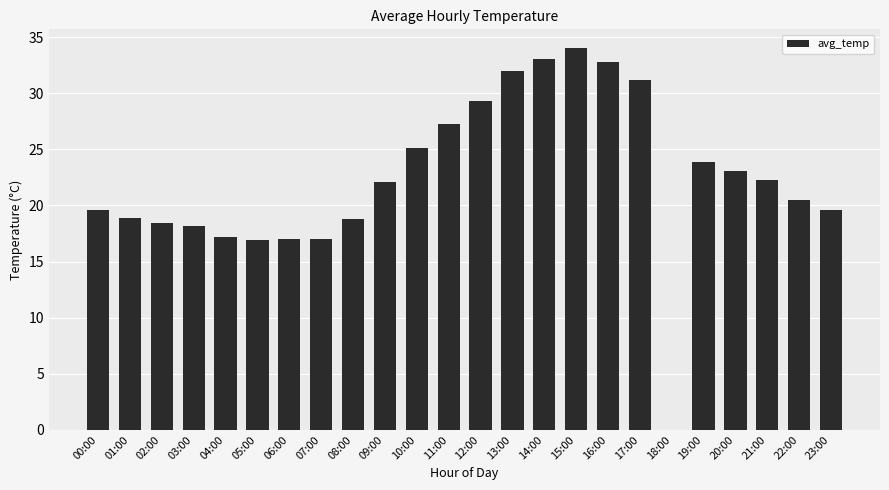

How many values are above zero?

23